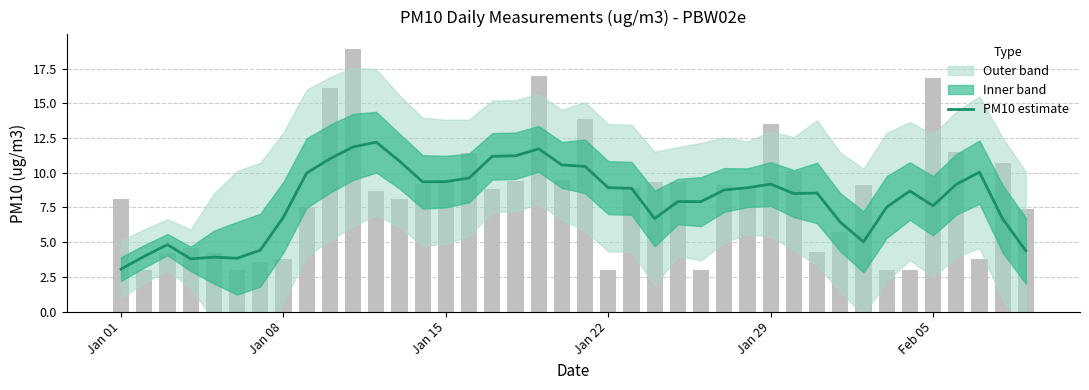

What is the average value?

8.1